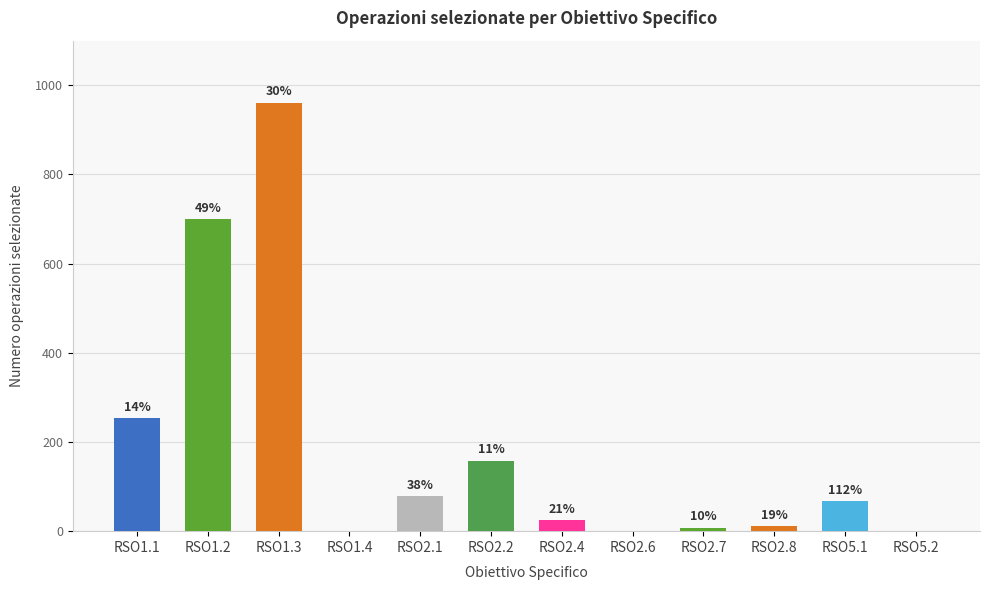

List the labels in order of value, largest first.

RSO1.3, RSO1.2, RSO1.1, RSO2.2, RSO2.1, RSO5.1, RSO2.4, RSO2.8, RSO2.7, RSO1.4, RSO2.6, RSO5.2